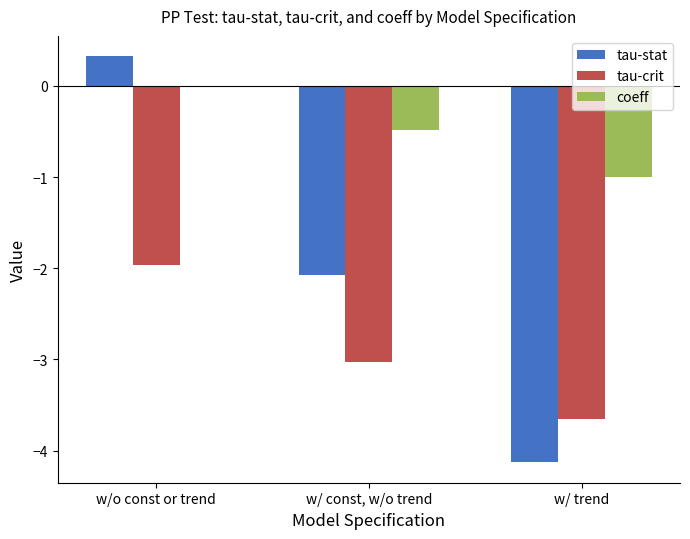

How many series are shown in this chart?

3